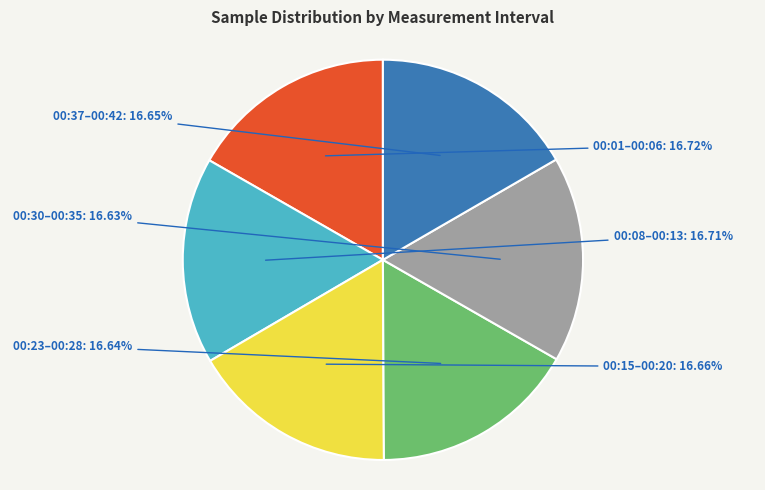

Does any single category account for the majority?

No